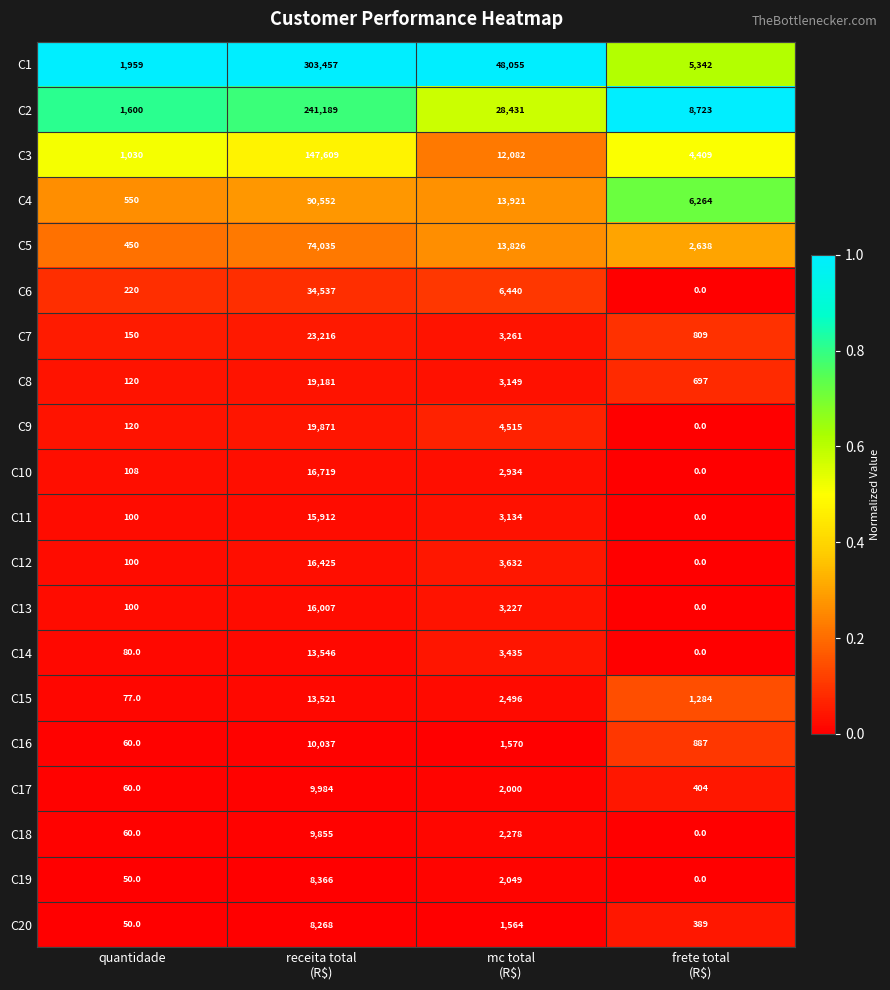

Is the value of C3 at quantidade greater than the value of C19 at quantidade?

Yes